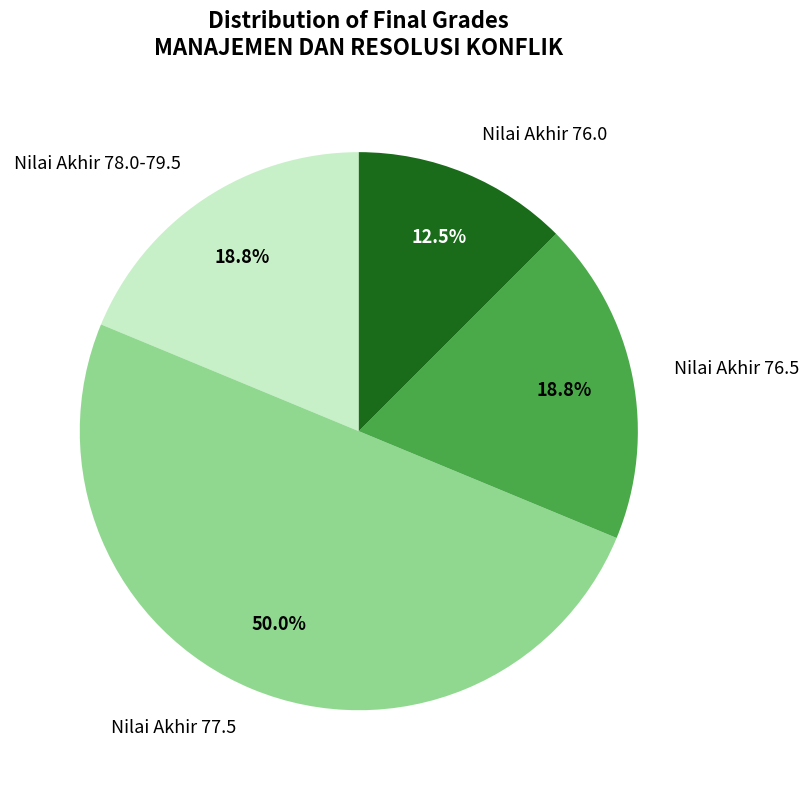

What portion of the pie excludes Nilai Akhir 77.5?

50.0%